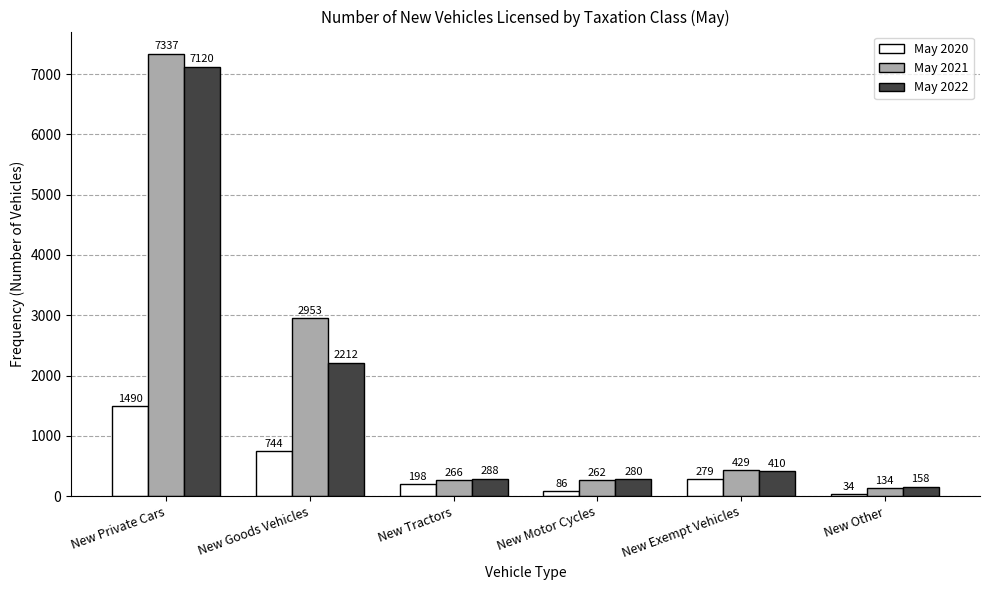

Reading left to right, extract all data points from this chart.

May 2020: New Private Cars=1490	New Goods Vehicles=744	New Tractors=198	New Motor Cycles=86	New Exempt Vehicles=279	New Other=34
May 2021: New Private Cars=7337	New Goods Vehicles=2953	New Tractors=266	New Motor Cycles=262	New Exempt Vehicles=429	New Other=134
May 2022: New Private Cars=7120	New Goods Vehicles=2212	New Tractors=288	New Motor Cycles=280	New Exempt Vehicles=410	New Other=158